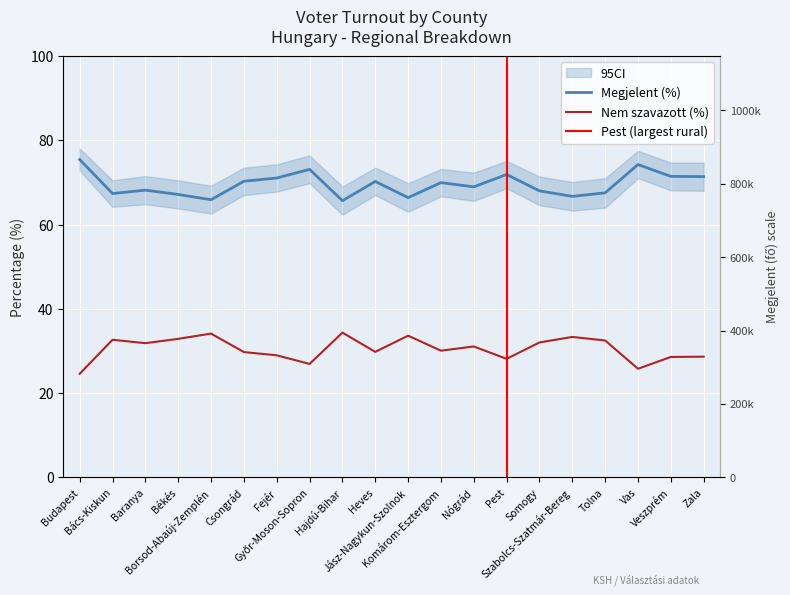

Reading left to right, transcribe all the data shown in this chart.

Megjelent (%): 75.4	67.4	68.2	67.1	65.9	70.3	71.0	73.1	65.7	70.2	66.4	69.9	68.9	71.9	68.0	66.7	67.5	74.2	71.4	71.4
Nem szavazott (%): 24.6	32.6	31.8	32.9	34.1	29.7	29.0	26.9	34.3	29.8	33.6	30.1	31.1	28.1	32.0	33.3	32.5	25.8	28.6	28.6